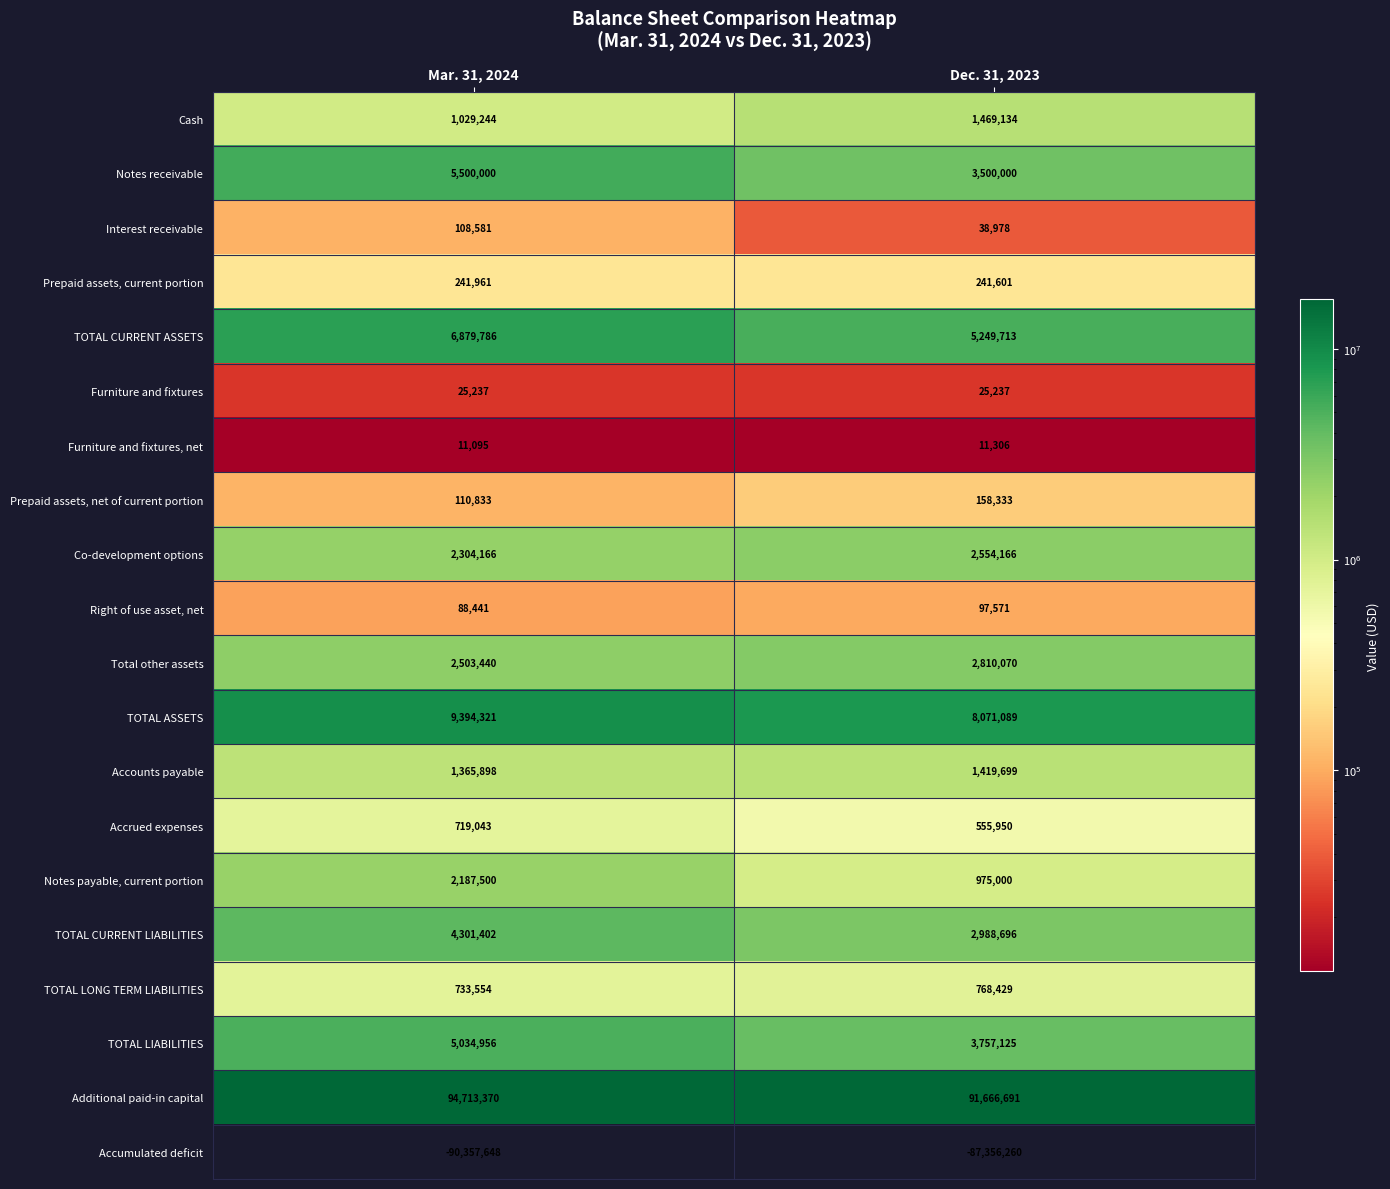

What is the average value of the Furniture and fixtures series?

25237